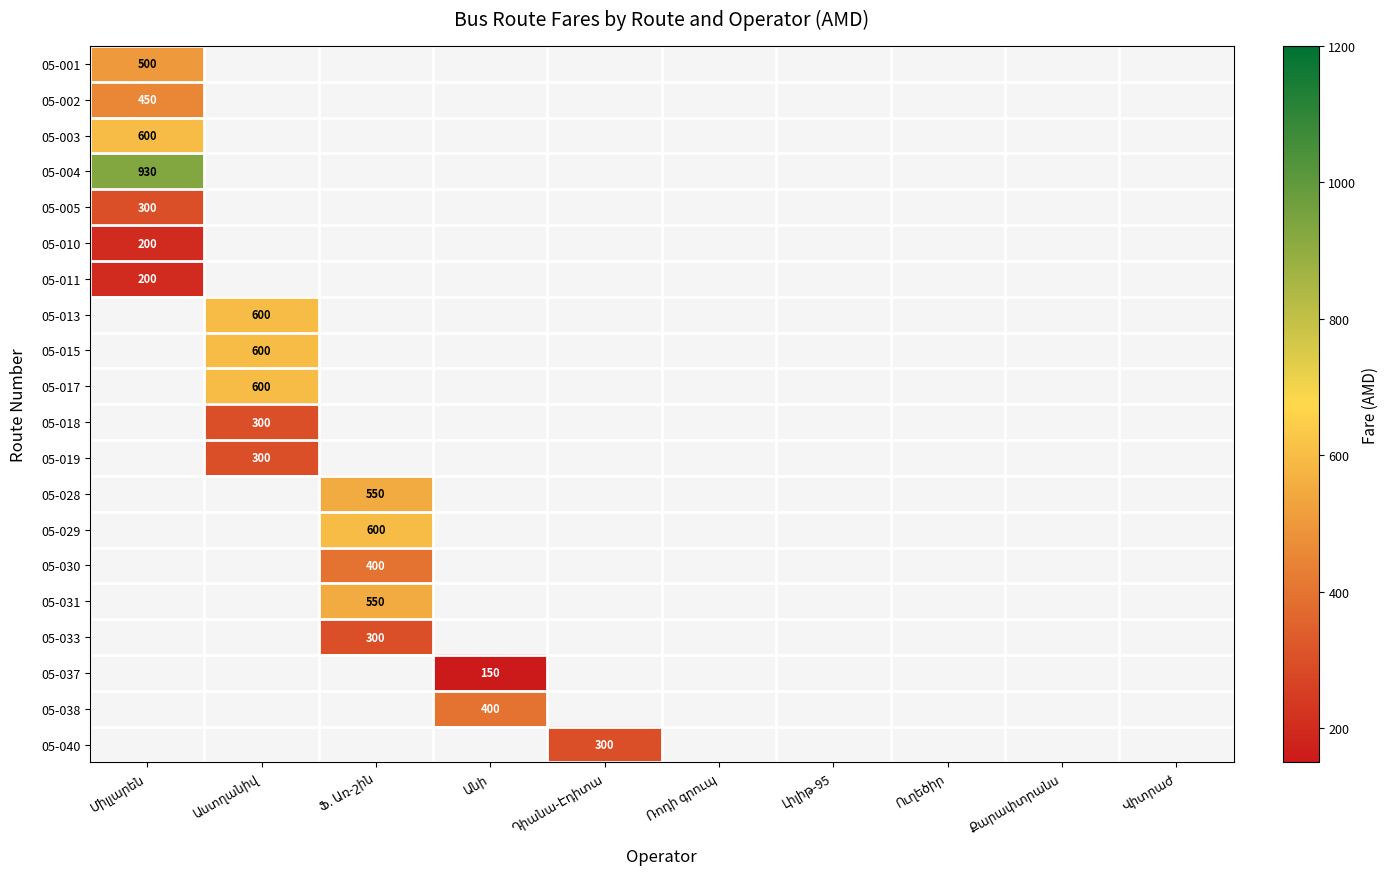

What is the greatest value displayed?

930.0